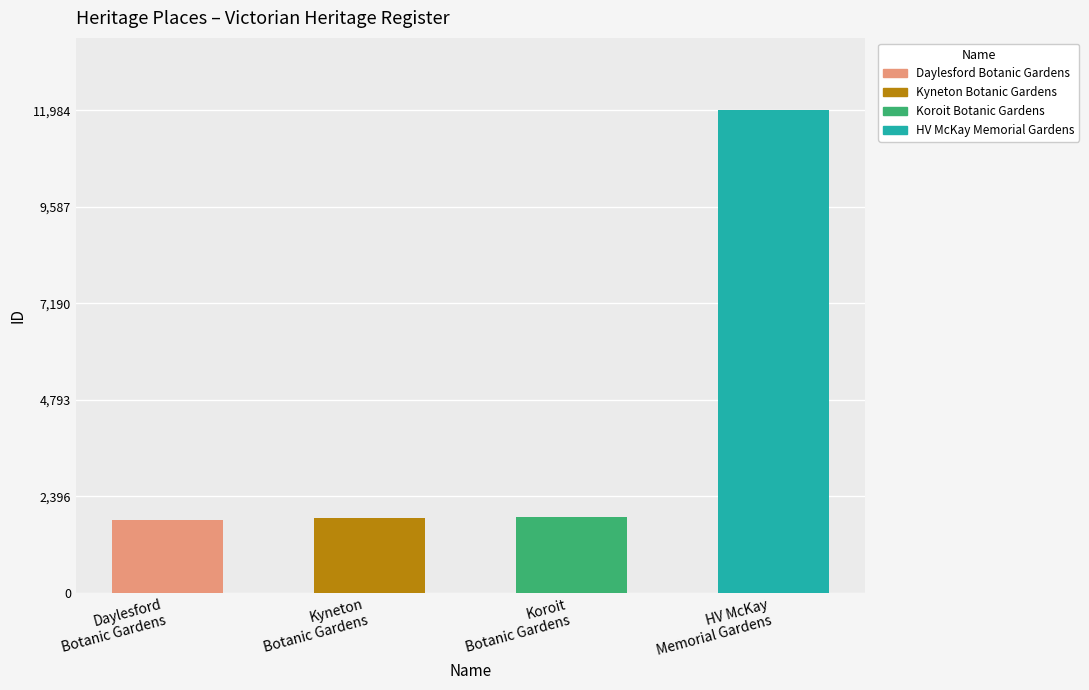

What is the change in value from KOROIT BOTANIC GARDENS to HV MCKAY MEMORIAL GARDENS AND CHURCH?

+10108